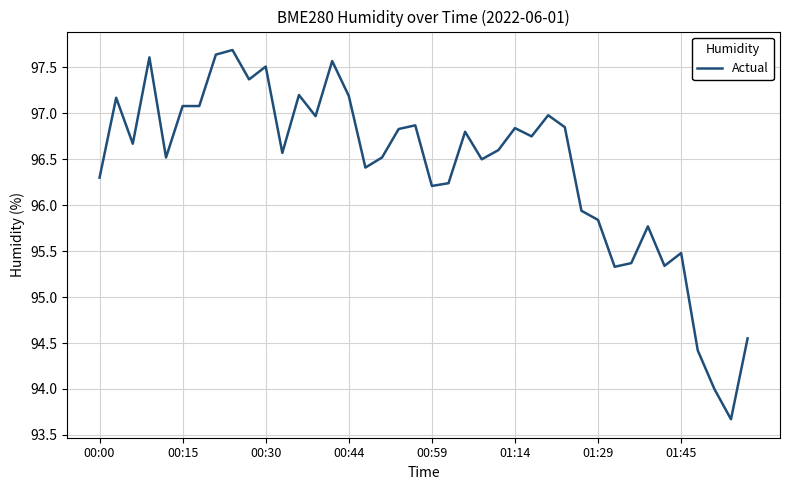

What is the maximum value shown in the chart?

97.7